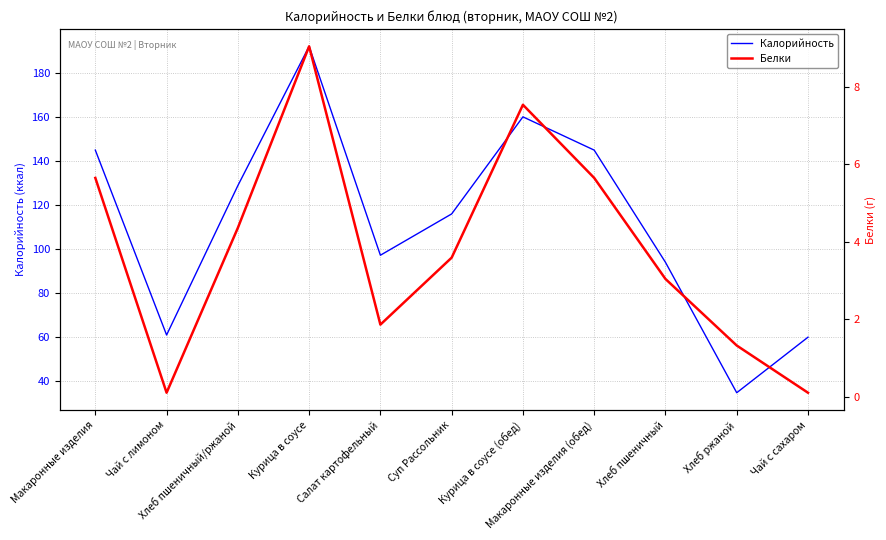

What position from the right is Курица в соусе?

8